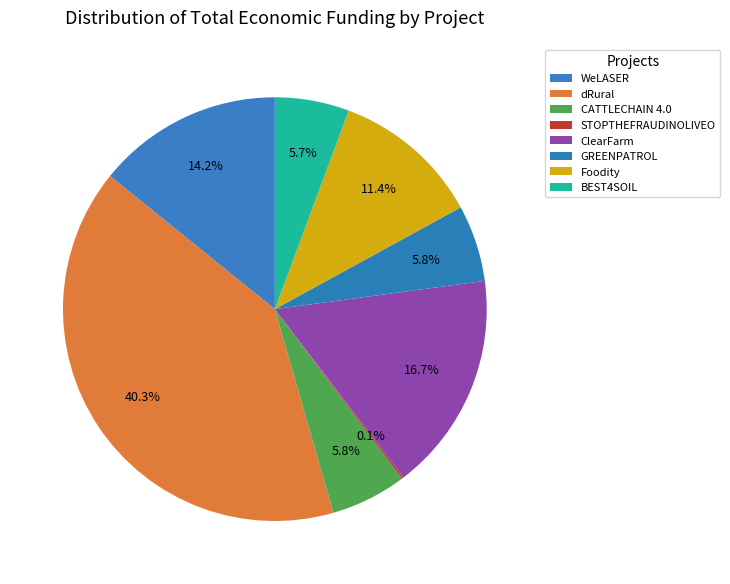

Is it true that dRural is 55% of the pie?

False